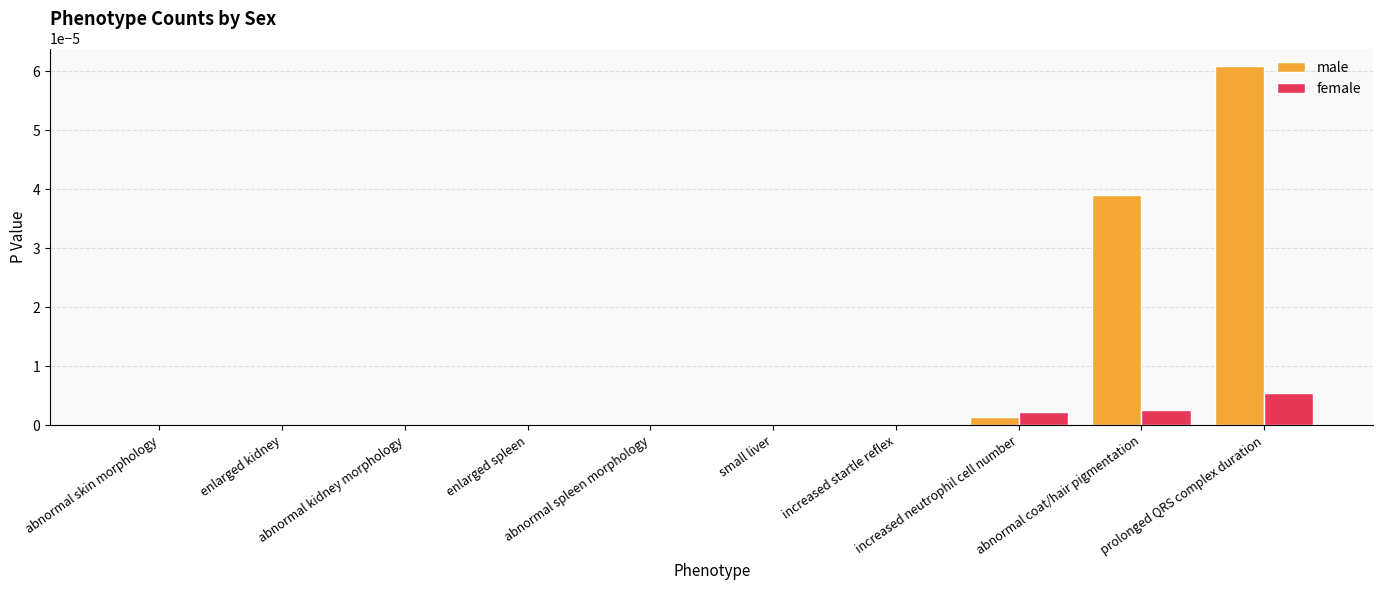

At which category is the sum across all series the highest?

prolonged QRS complex duration